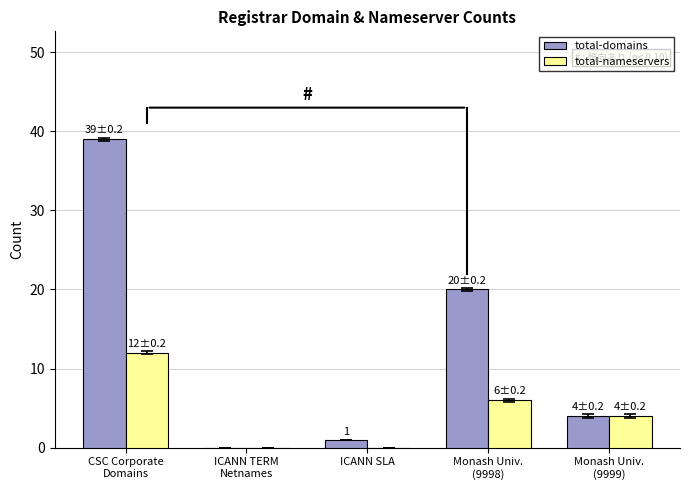

The value of total-domains at ICANN TERM
Netnames is 0. True or false?

True